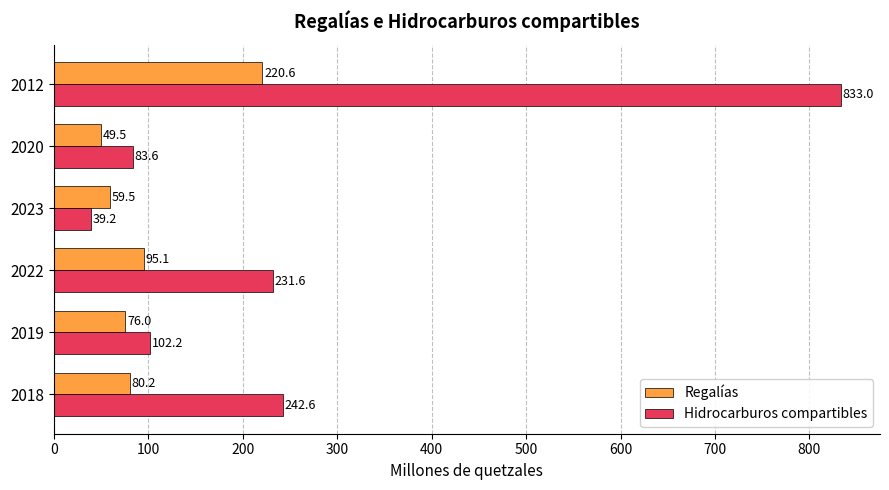

List the labels in order of Regalías value, smallest first.

2020, 2023, 2019, 2018, 2022, 2012